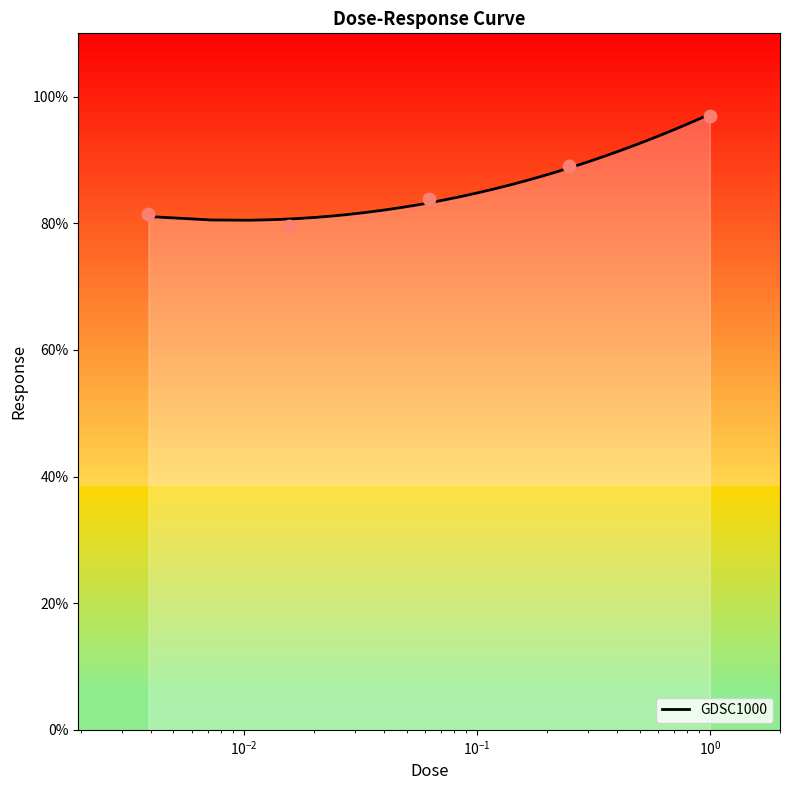

What is the change in value from 0.00390625 to 1.0?

+15.4